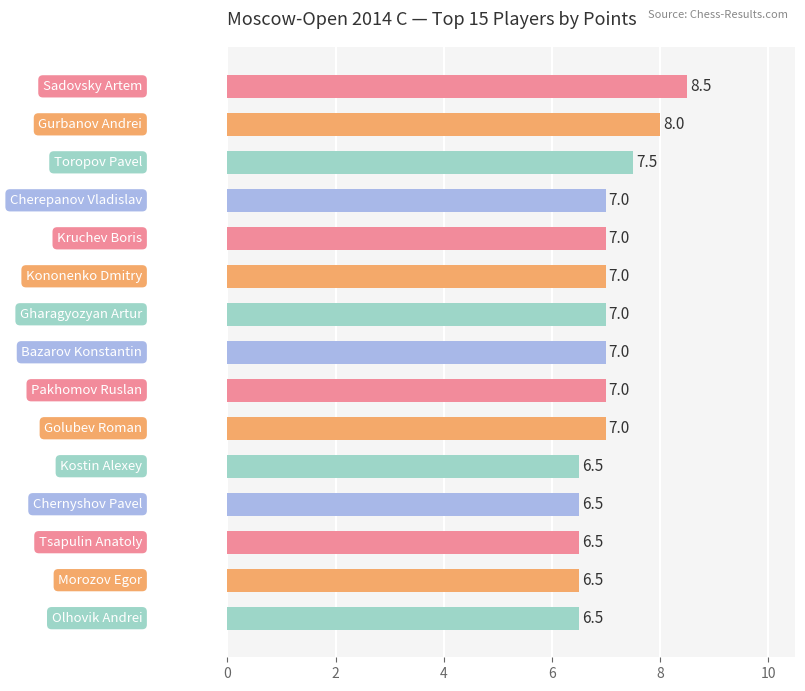

Count the values in the range 6 to 7.

12